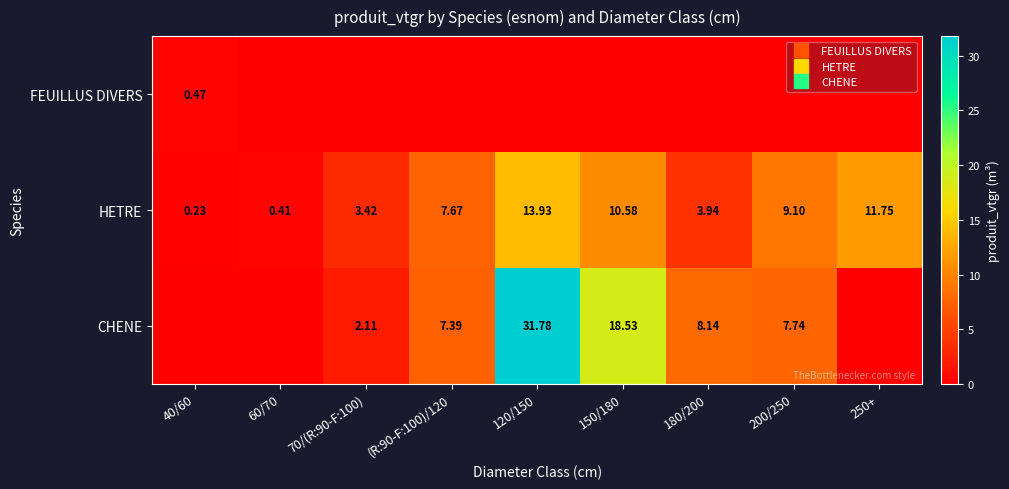

The value of HETRE at (R:90-F:100)/120 is 3.4. True or false?

False